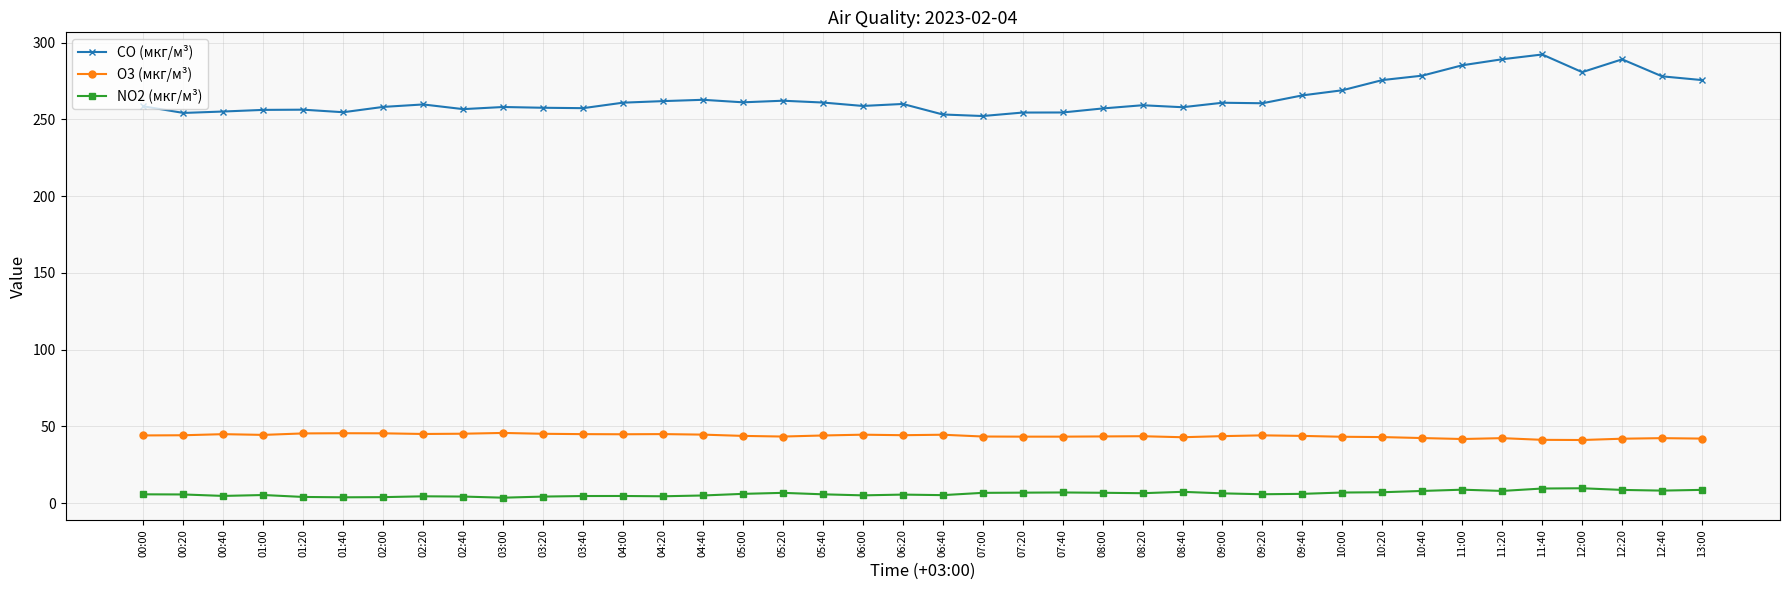

True or false: O3 (мкг/м³) and CO (мкг/м³) cross at least once.

False